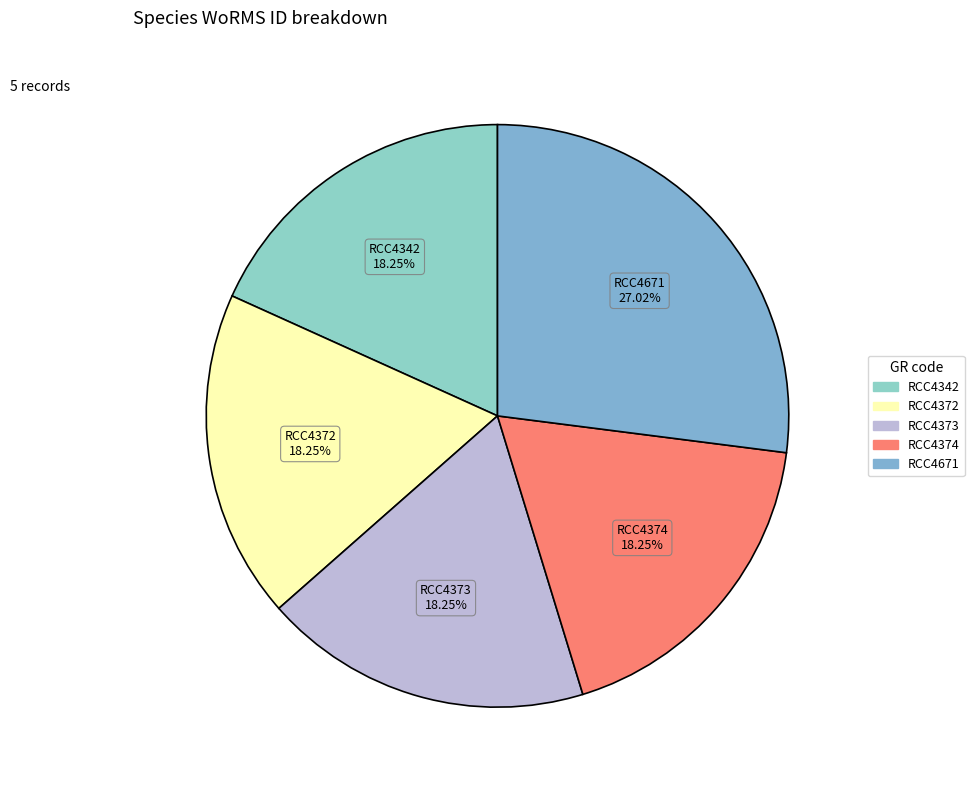

Is there any slice that represents more than half of the pie?

No